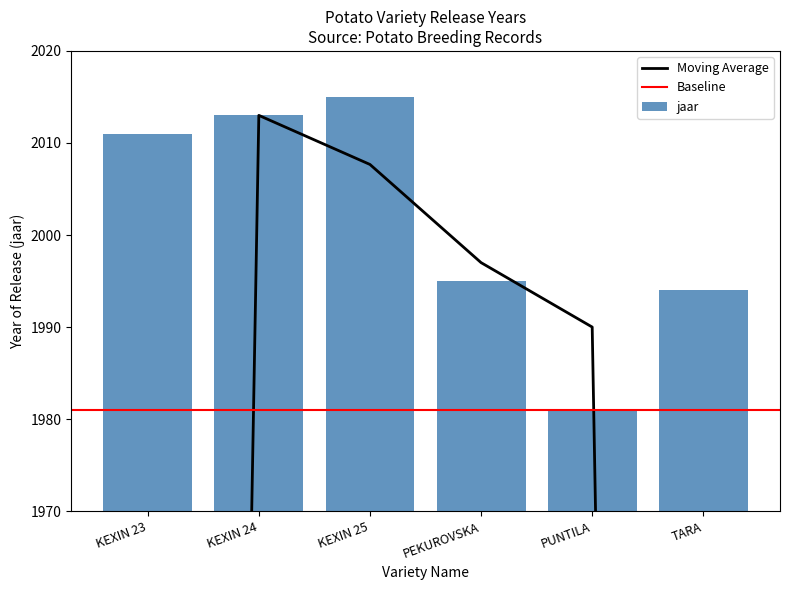

What position from the right is KEXIN 25?

4